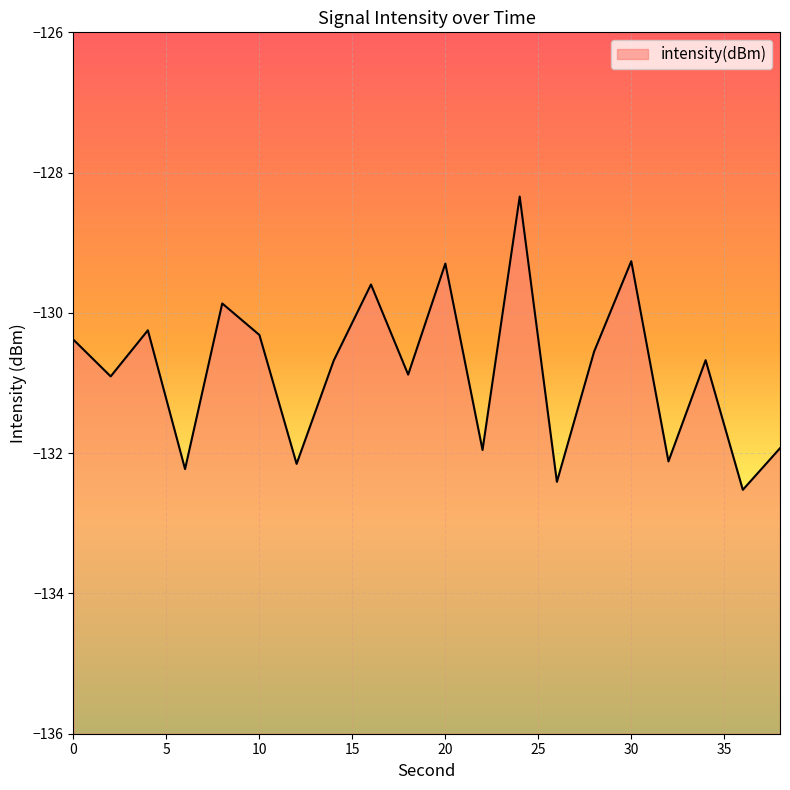

What is the value of the 11th point from the left?

-129.3